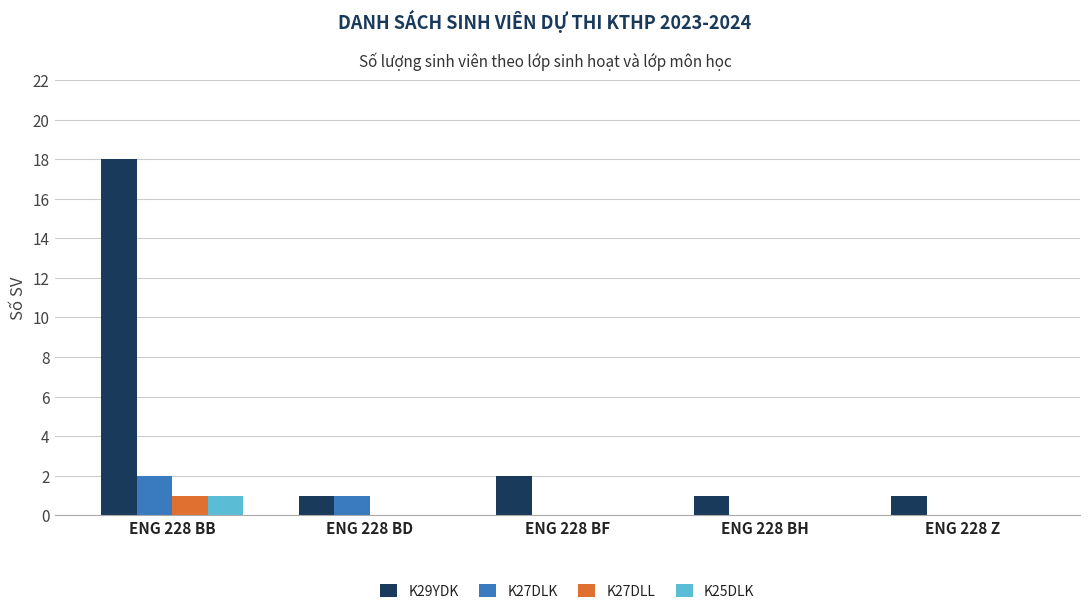

The value of K25DLK at ENG 228 BD is 1. True or false?

False